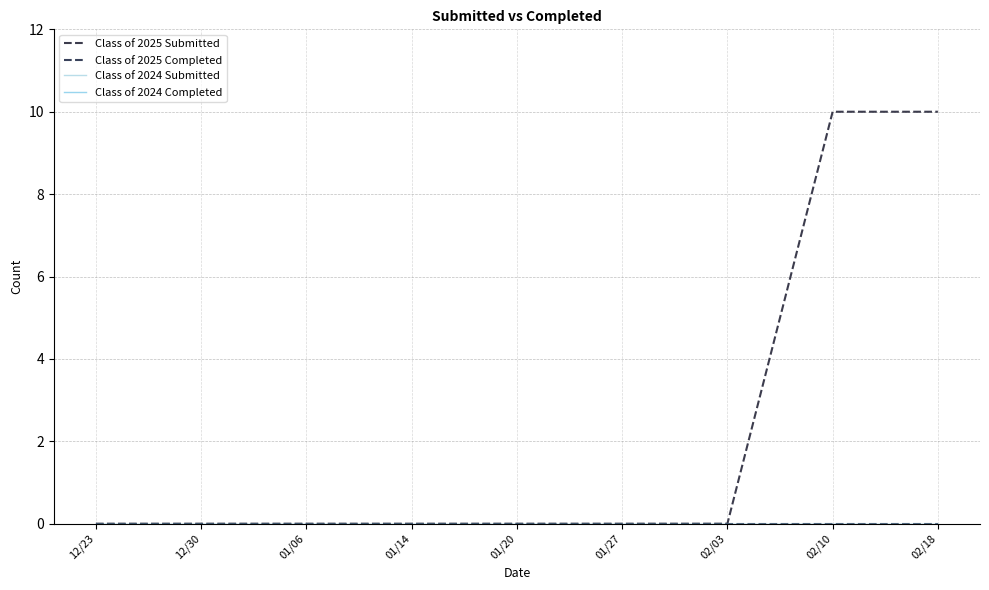

Which series has the largest total across all categories?

Class of 2025 Submitted